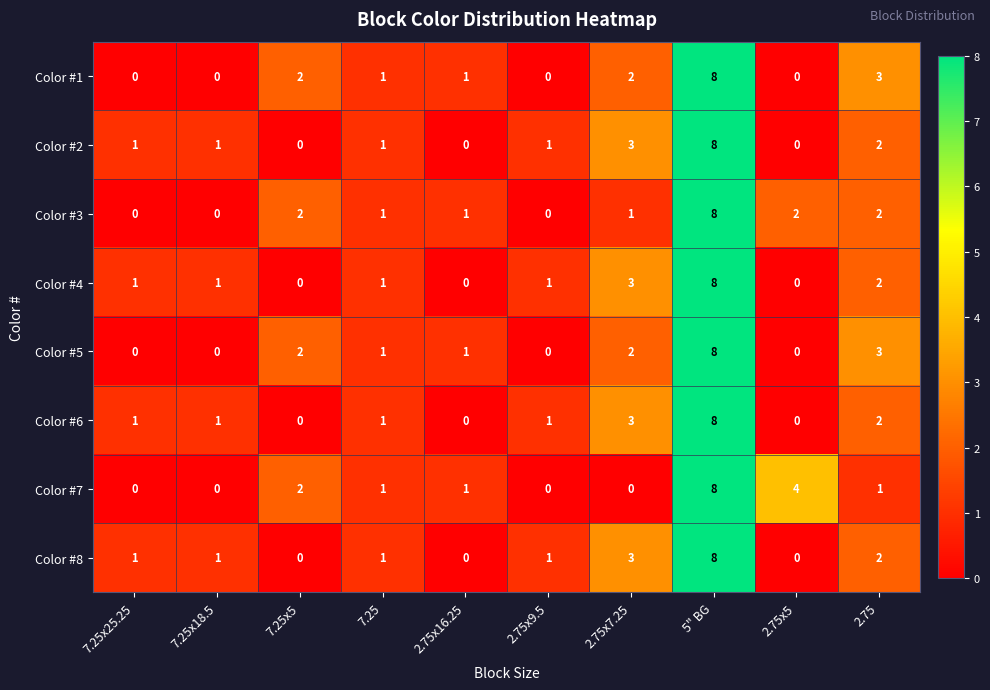

Count the Color #7 values in the range 0 to 2.

8